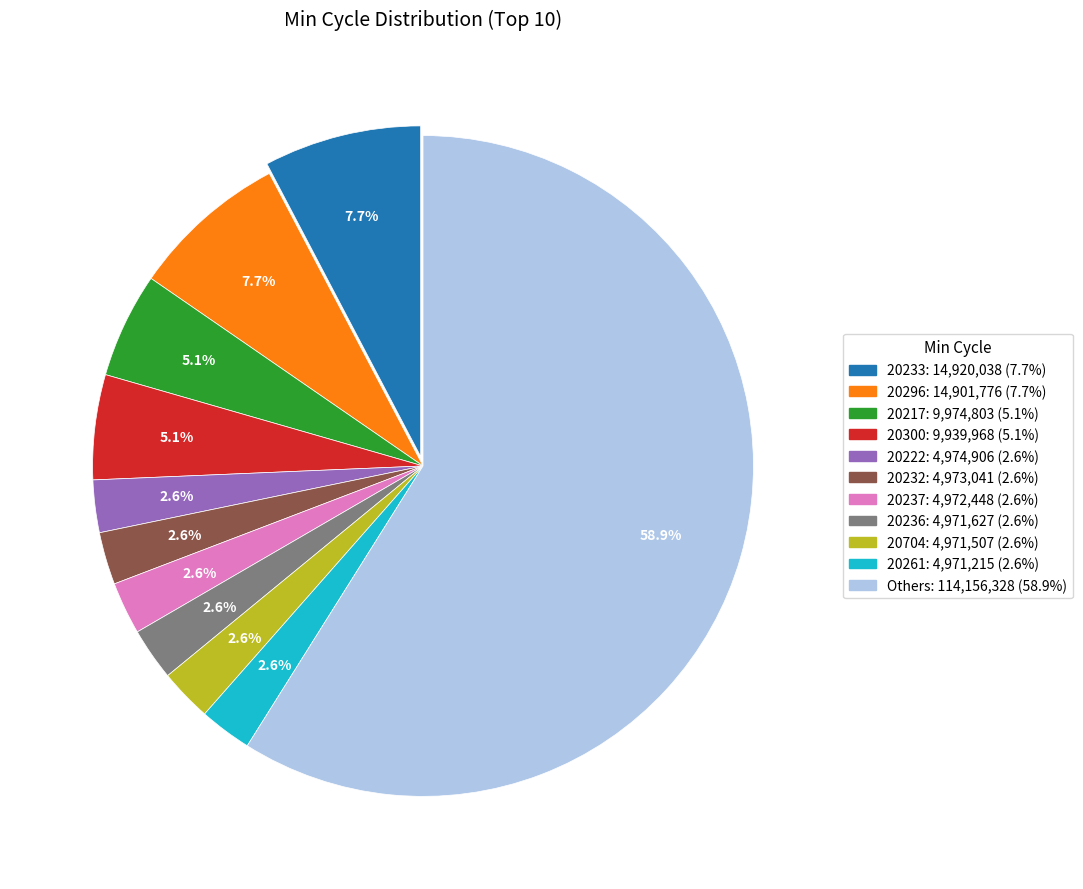

Is there any slice that represents more than half of the pie?

Yes